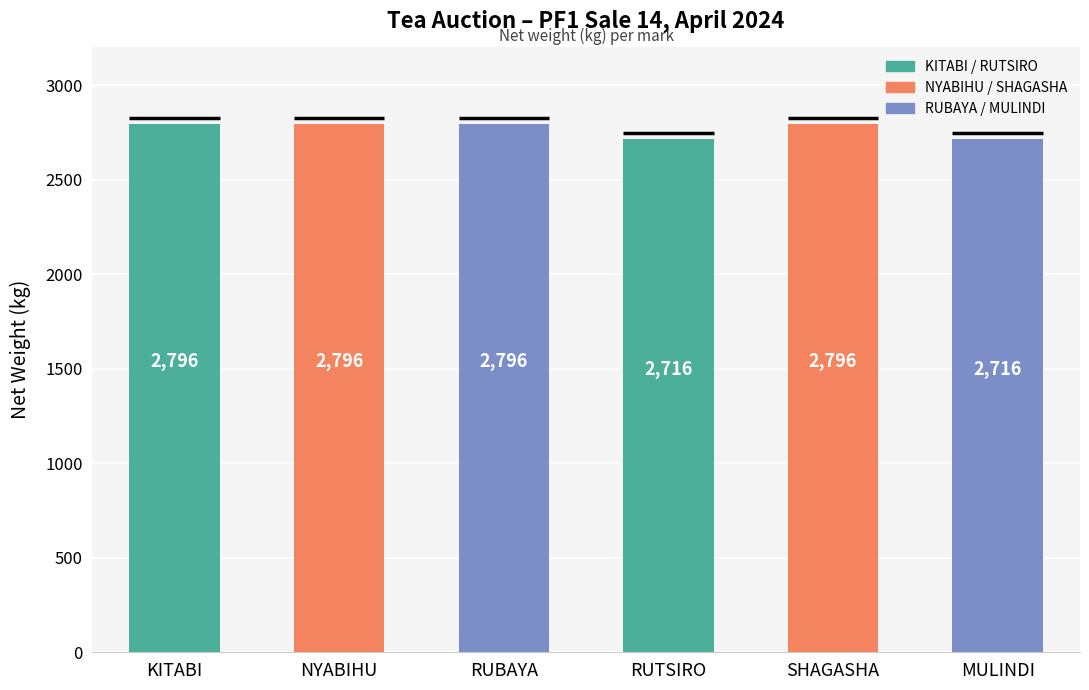

Between MULINDI and NYABIHU, which is larger?

NYABIHU